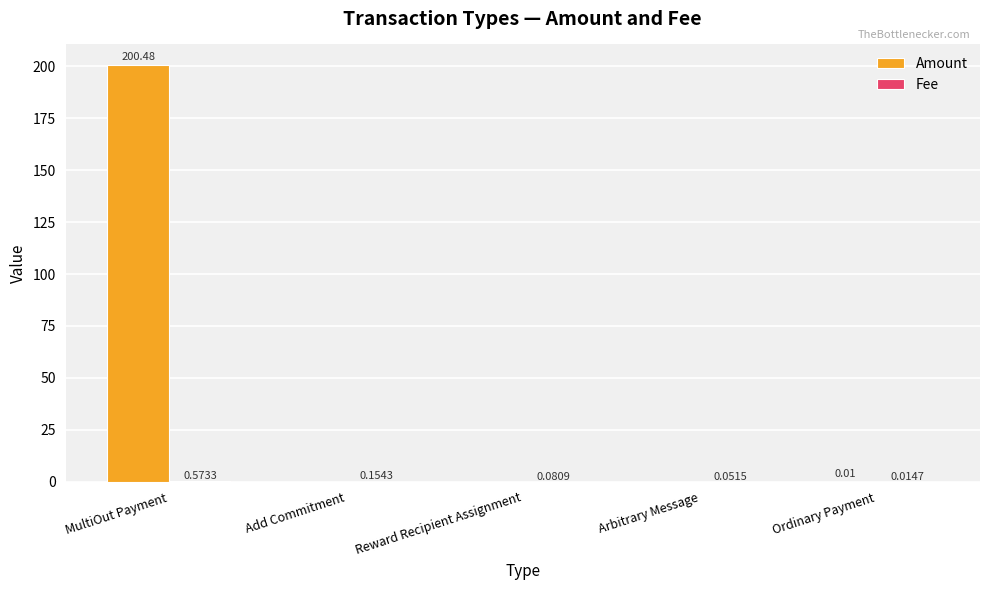

What is the sum of all Amount values?

200.5